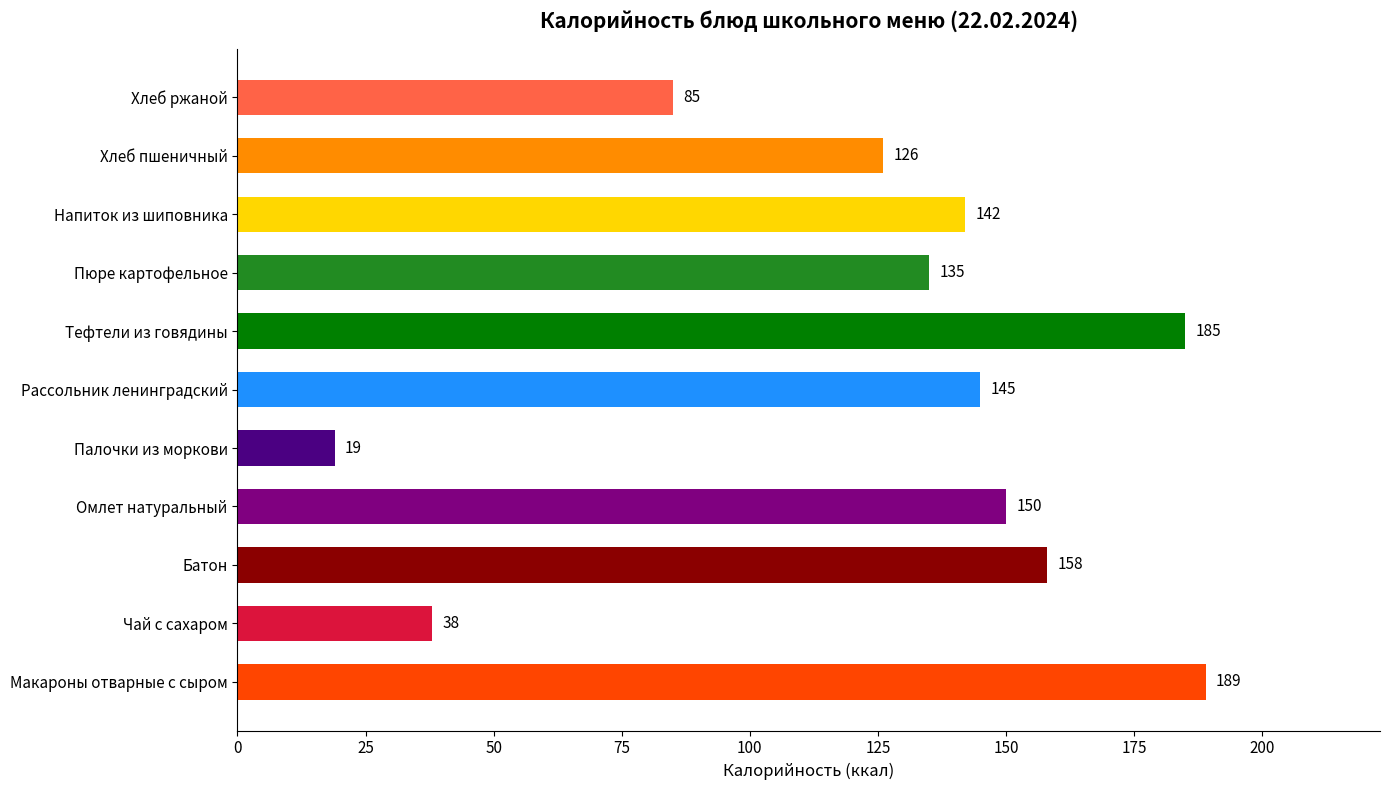

List the labels in order of value, largest first.

Макароны отварные с сыром, Тефтели из говядины, Батон, Омлет натуральный, Рассольник ленинградский, Напиток из шиповника, Пюре картофельное, Хлеб пшеничный, Хлеб ржаной, Чай с сахаром, Палочки из моркови